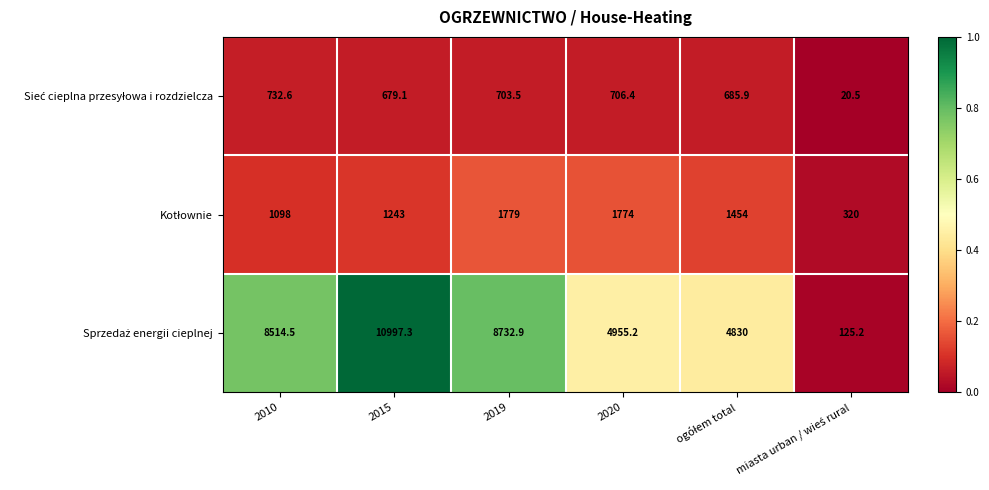

What is the maximum value shown in the chart?

10997.3